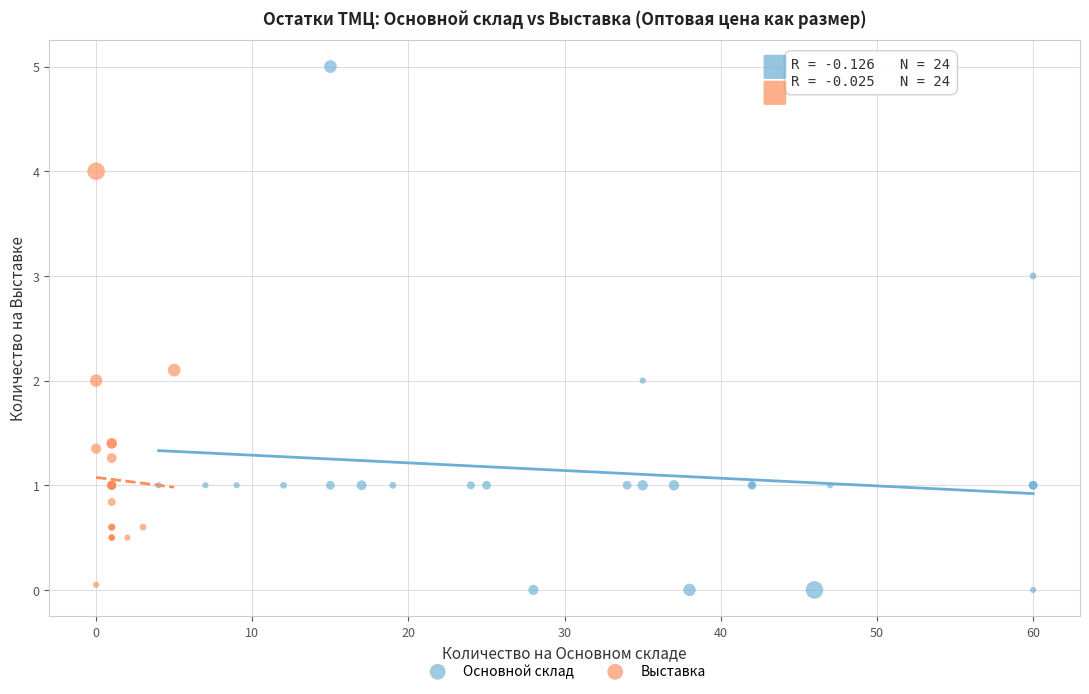

Which series reaches the maximum Y coordinate?

Основной склад